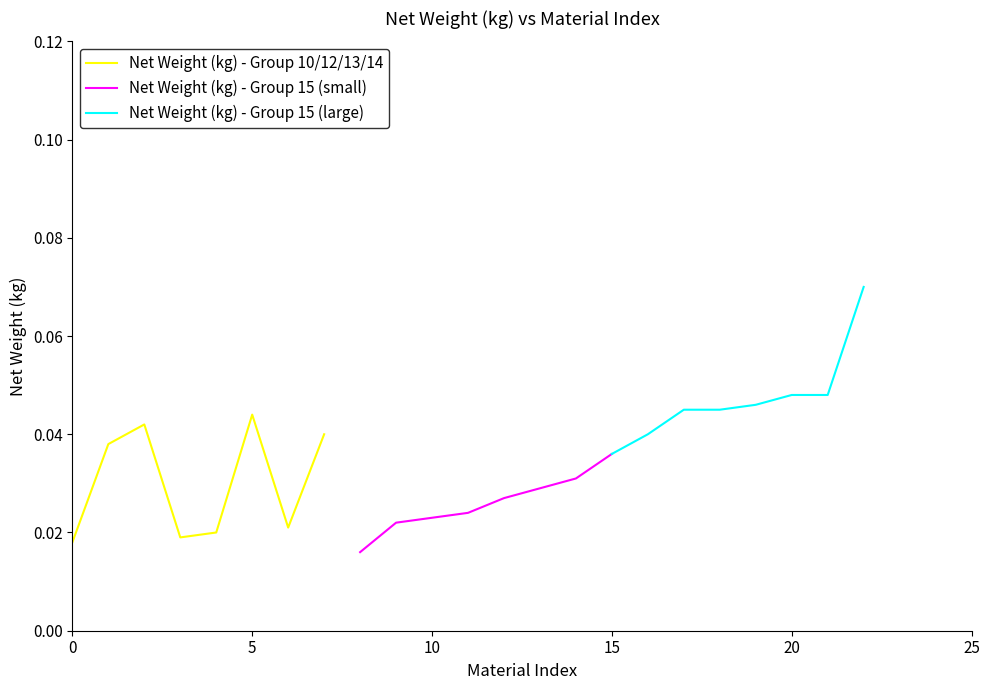

Which series ends up on top after the final intersection of Net Weight (kg) - Group 10/12/13/14 and Net Weight (kg) - Group 15 (small)?

Net Weight (kg) - Group 10/12/13/14